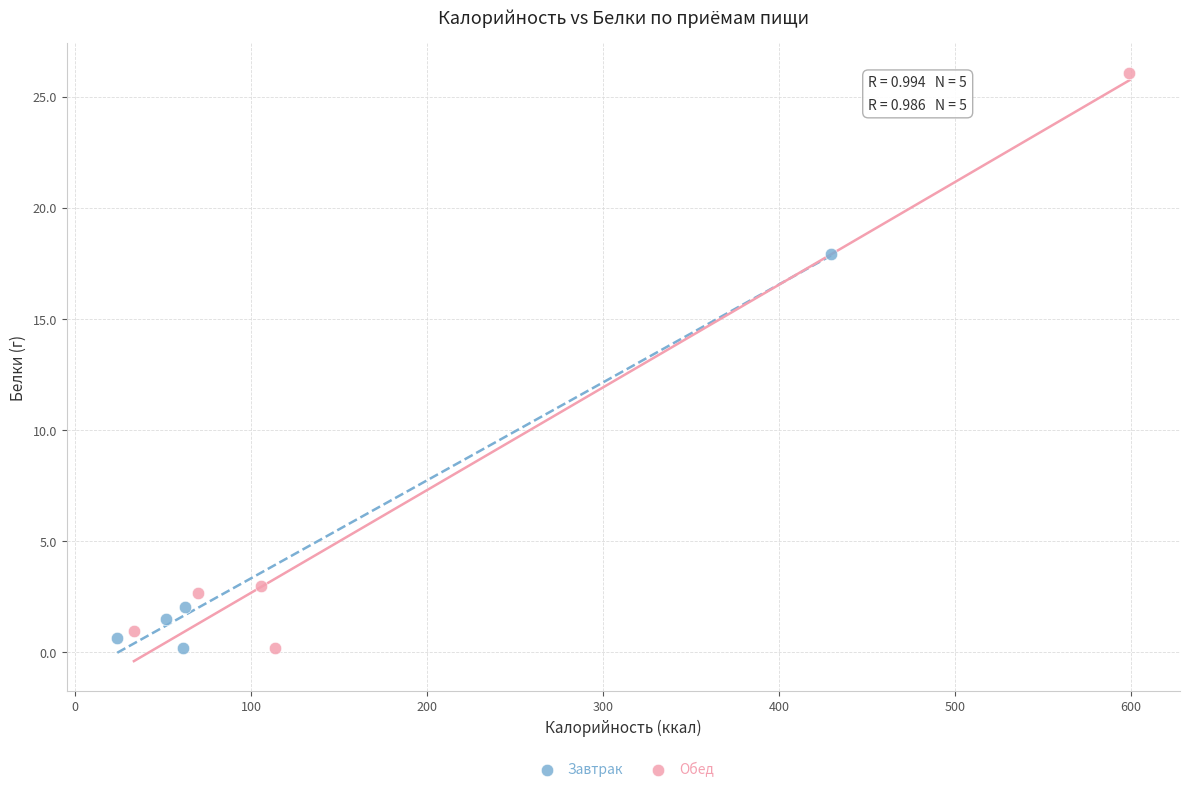

Which series has the largest Y range (max minus min)?

Обед